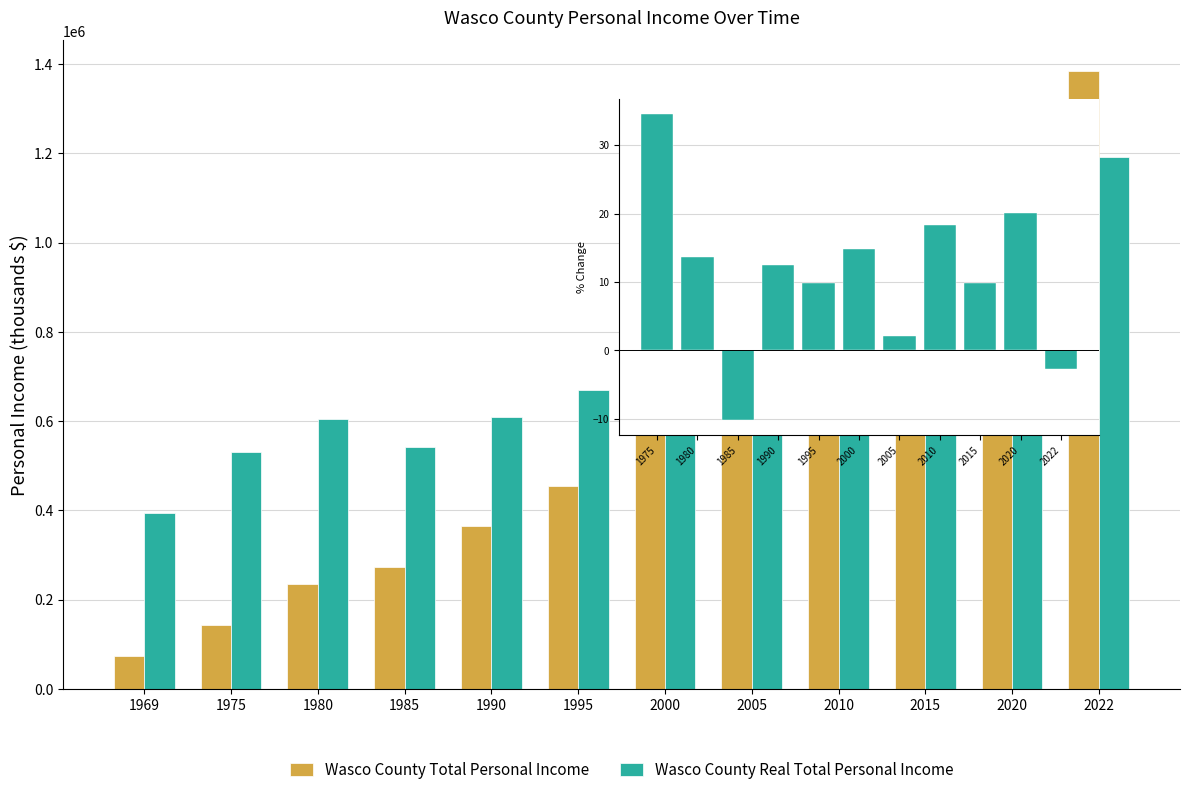

How many distinct data groups are displayed?

2